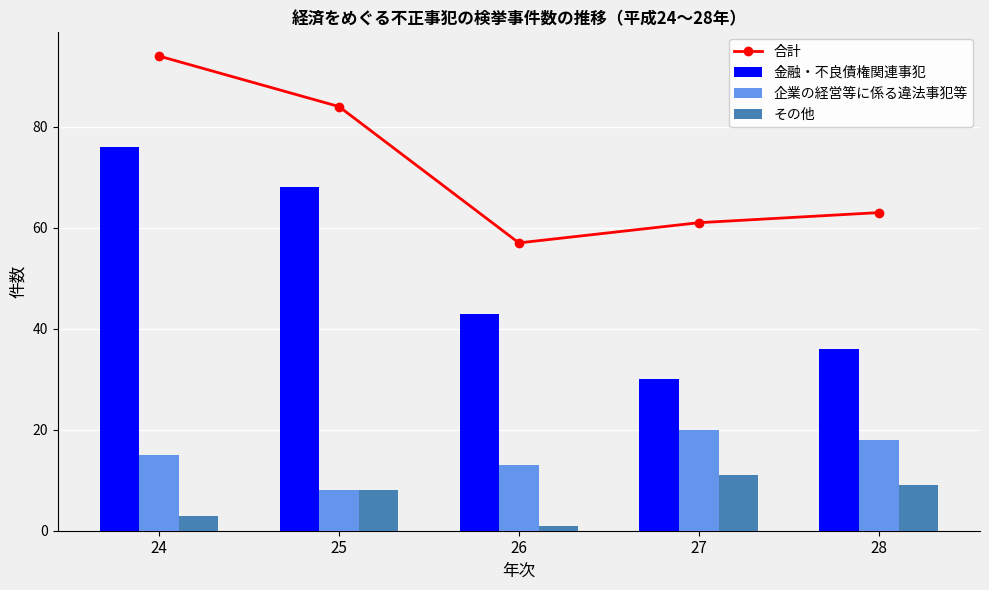

Are the bars grouped side by side (vs. stacked)?

Yes